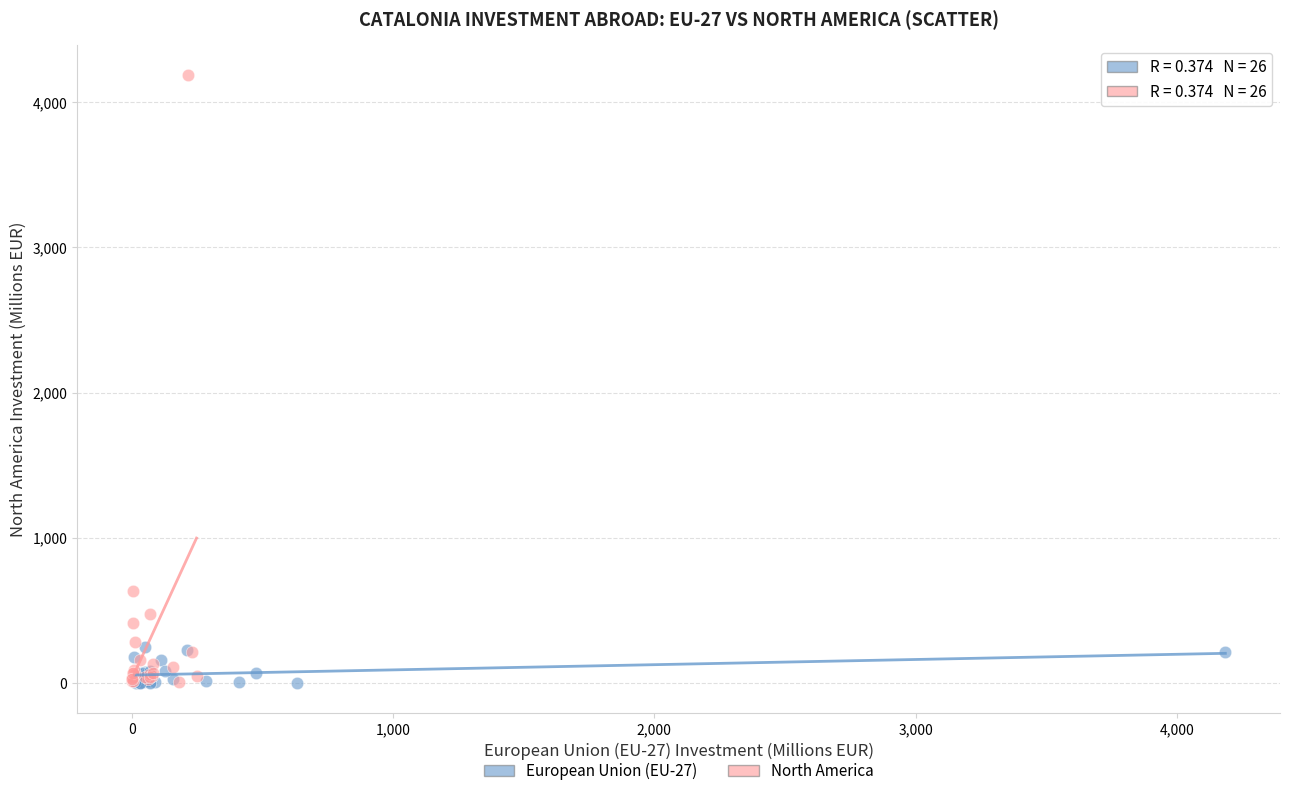

Which series reaches the maximum Y coordinate?

North America